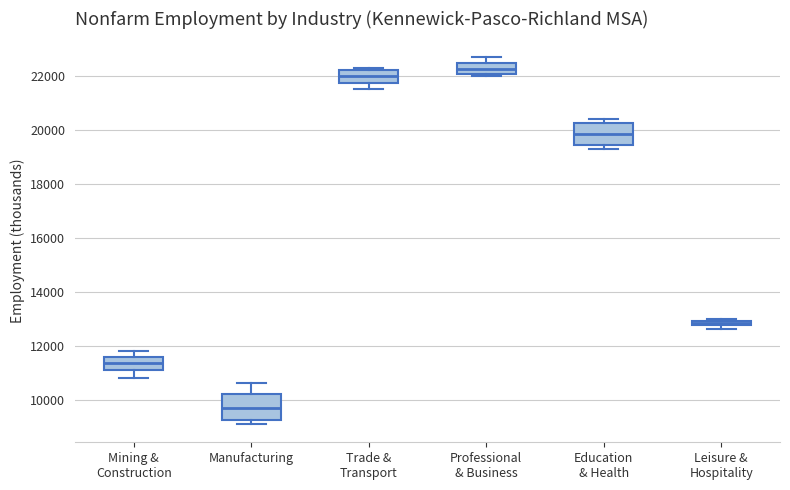

Where is the lower edge of the box for Mining & Construction on the y-axis? The values are not printed on the chart, so give them approximately, as read against the axis.

11200